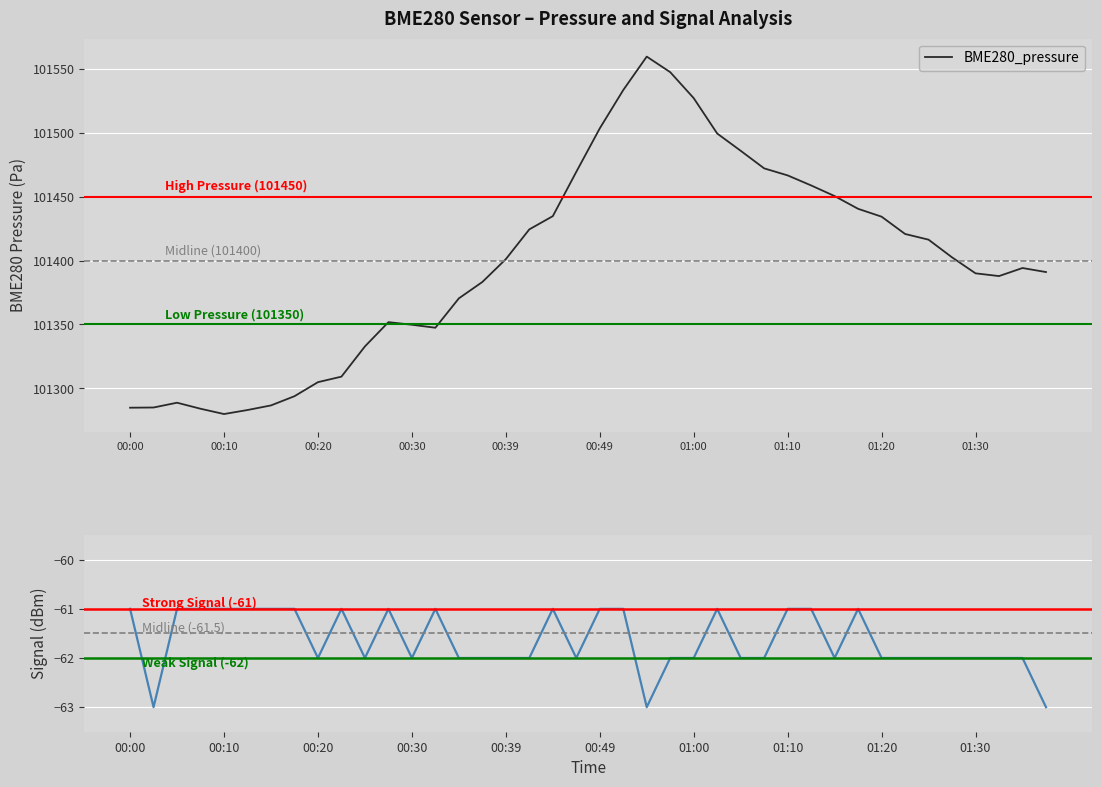

Read the Signal value at 01:22.

-62.0